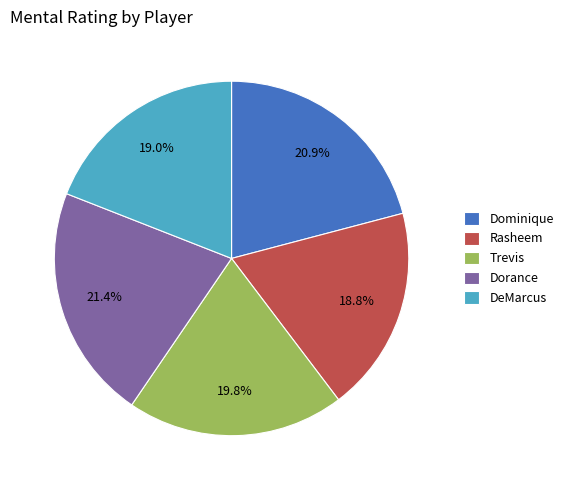

The Trevis slice represents 30% of the pie. True or false?

False